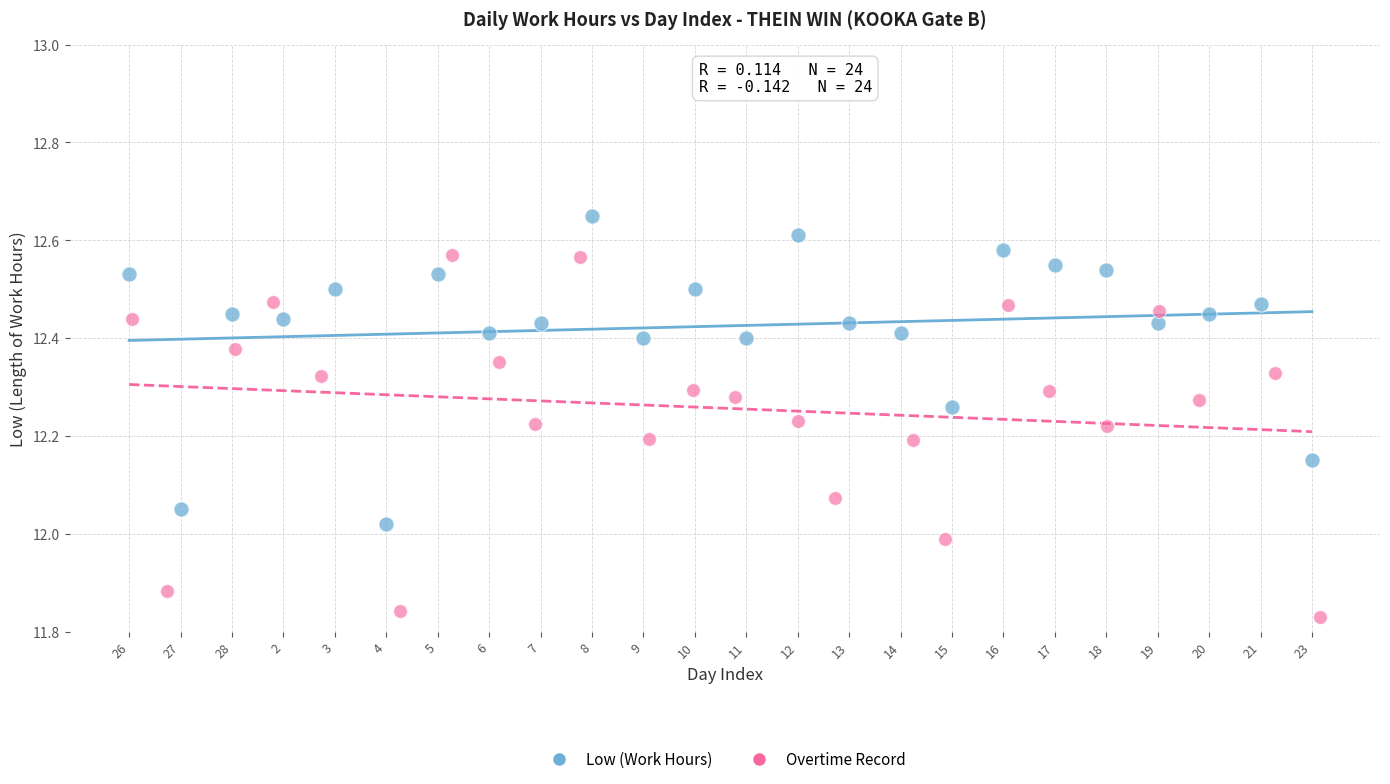

Which series has the largest Y range (max minus min)?

Overtime Record